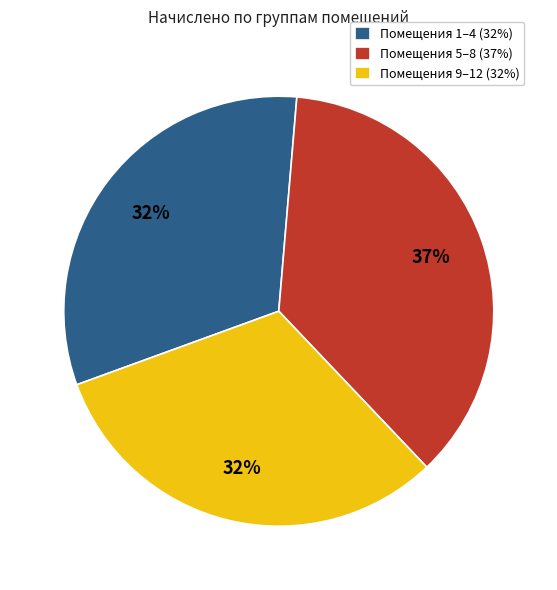

Do Помещения 1–4 (32%) and Помещения 5–8 (37%) together represent more than half of the pie?

Yes